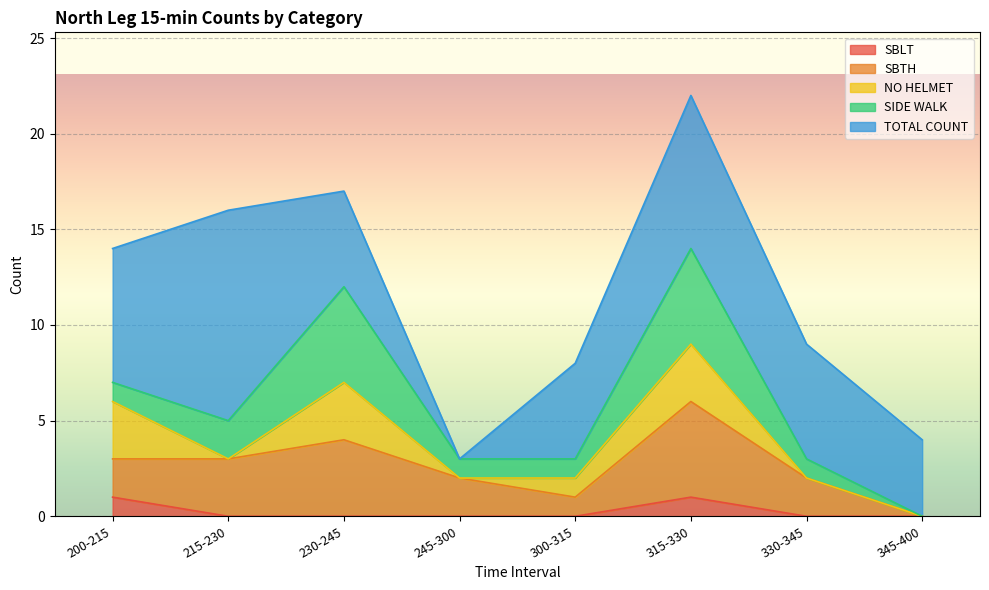

How many interior local valleys does the NO HELMET series have?

2